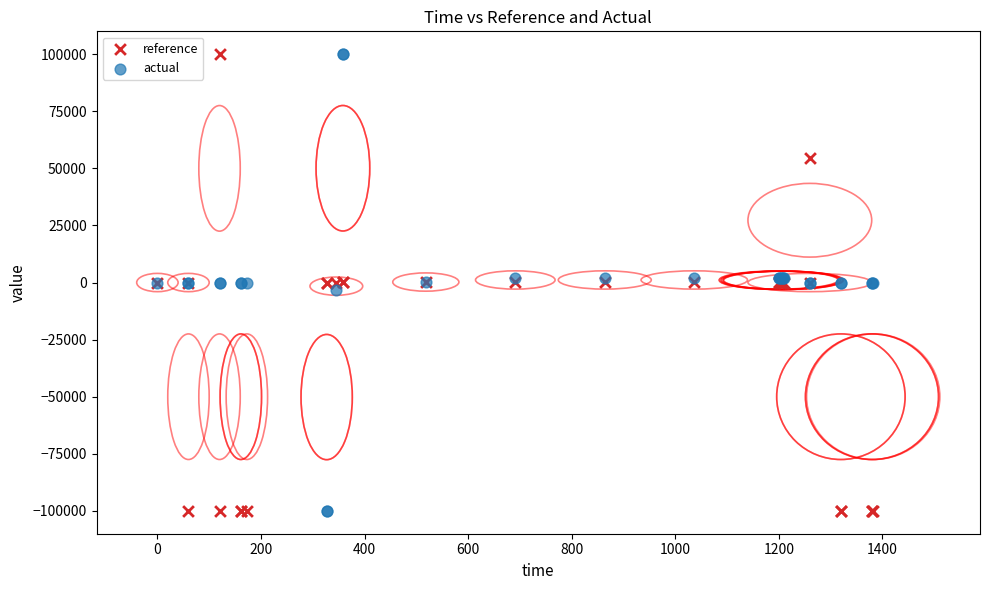

What is the X range (max minus min) for the scatter plot?

1382.4